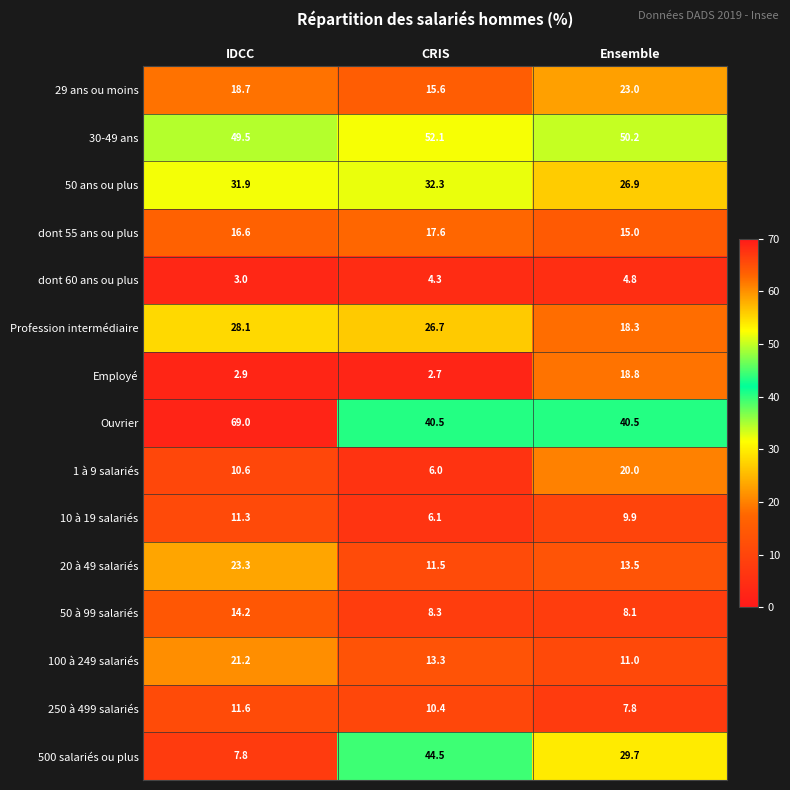

At which category does the chart reach its minimum across all series?

CRIS